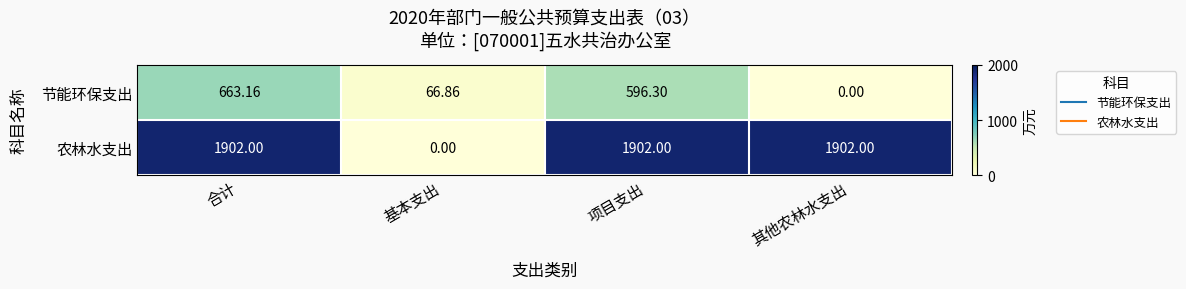

Where is 节能环保支出 nearest to the value 331?

基本支出